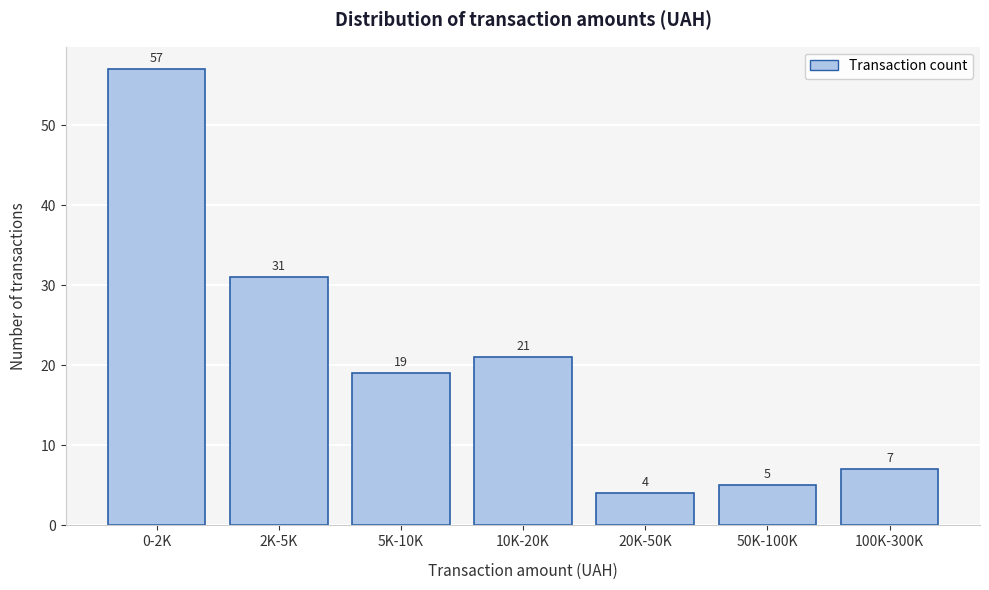

Reading left to right, list all the values displayed in this chart.

0-2K=57	2K-5K=31	5K-10K=19	10K-20K=21	20K-50K=4	50K-100K=5	100K-300K=7